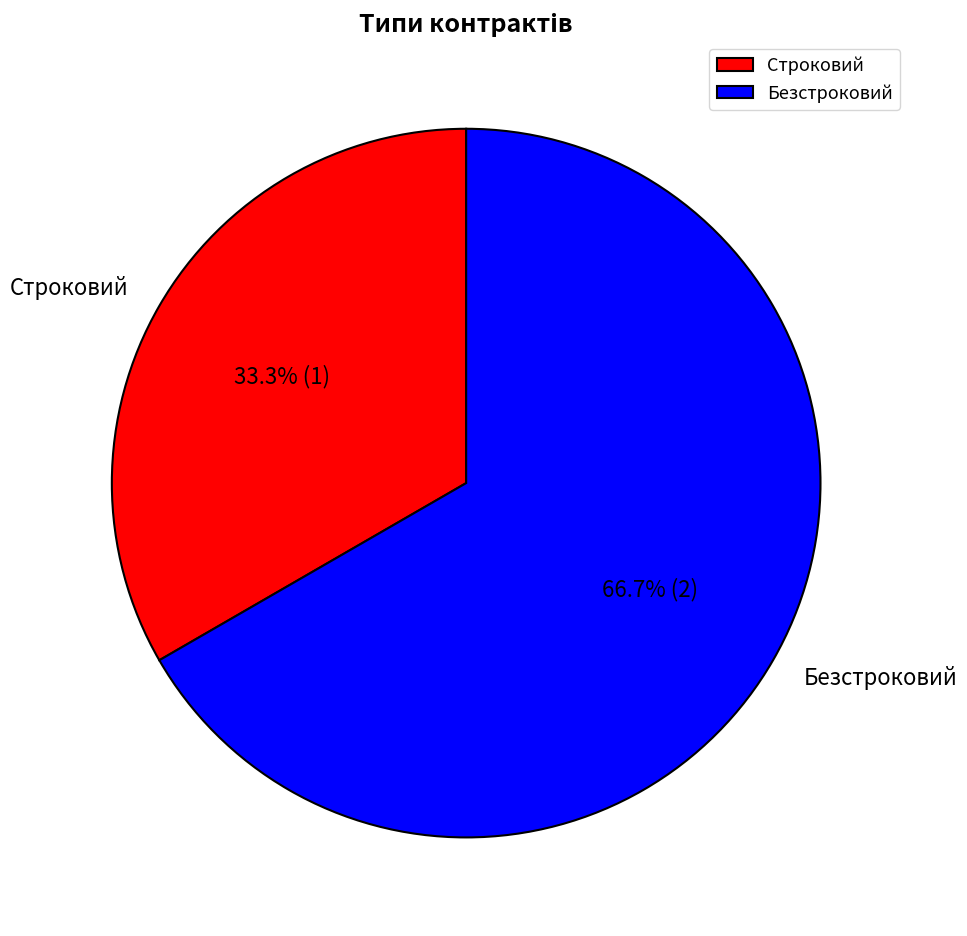

Rank the categories by value from lowest to highest.

Строковий, Безстроковий